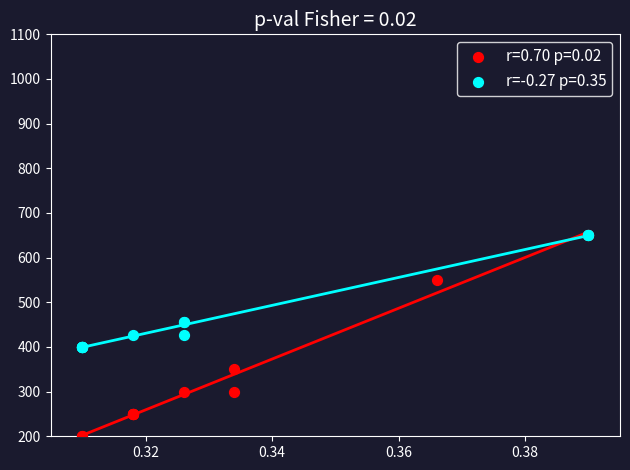

Which series reaches the minimum Y coordinate?

r=0.70 p=0.02